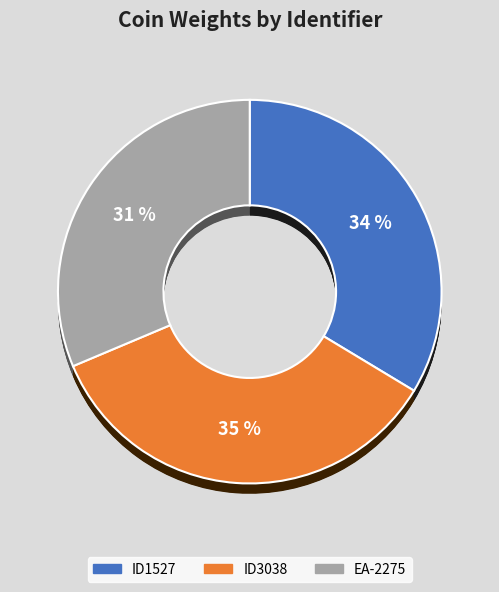

Which category has the biggest portion of the pie?

ID3038